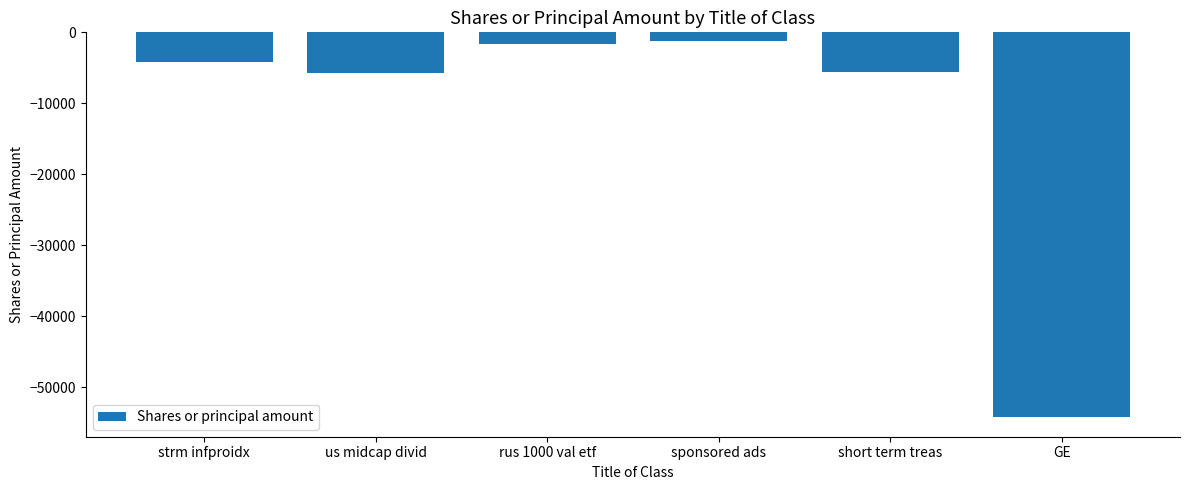

Does the chart contain any negative values?

Yes